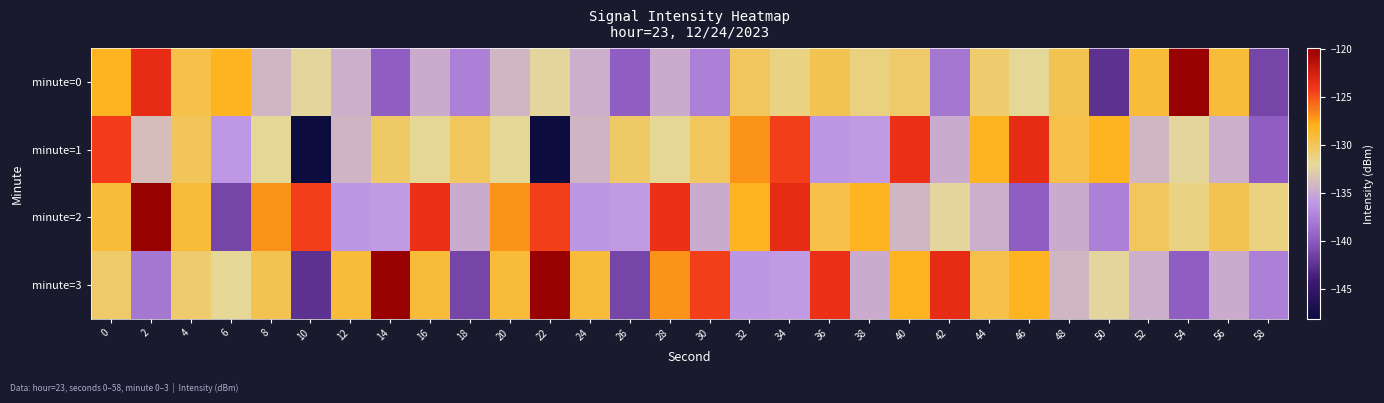

Which category has the lowest value across all series?

10